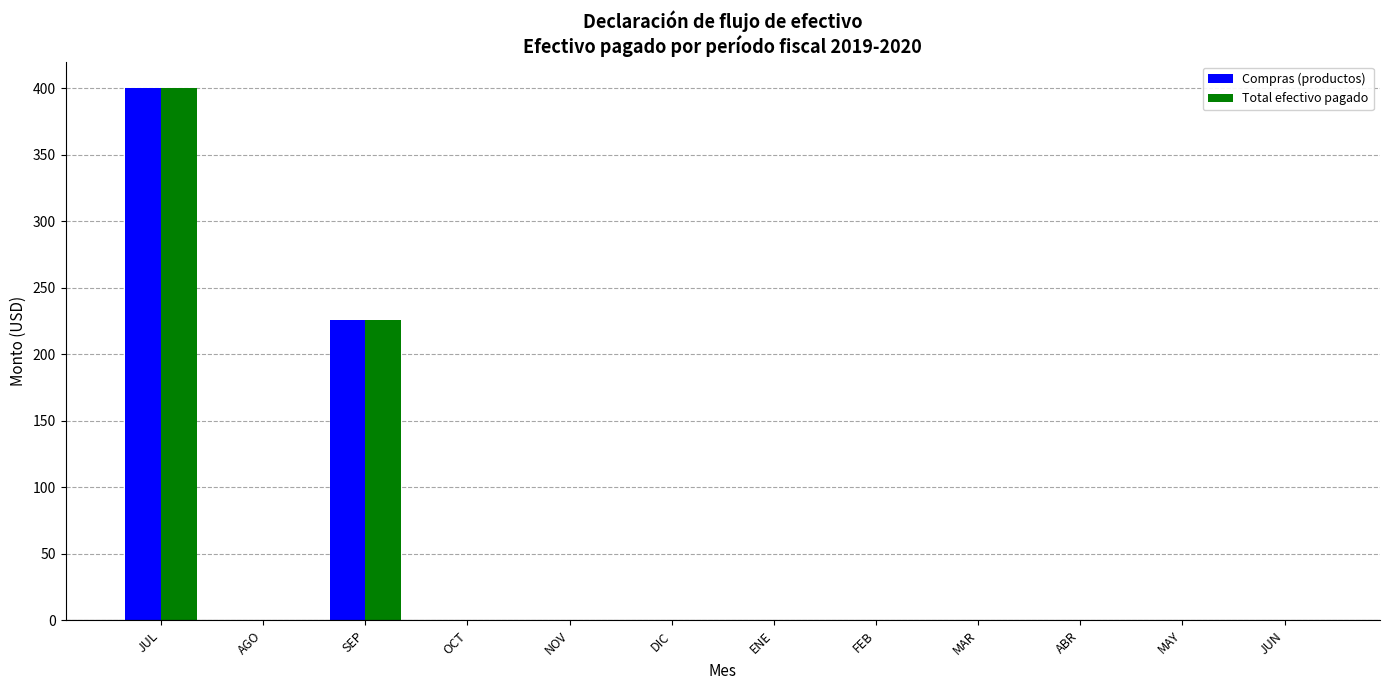

Where is Total efectivo pagado nearest to the value 200?

SEP